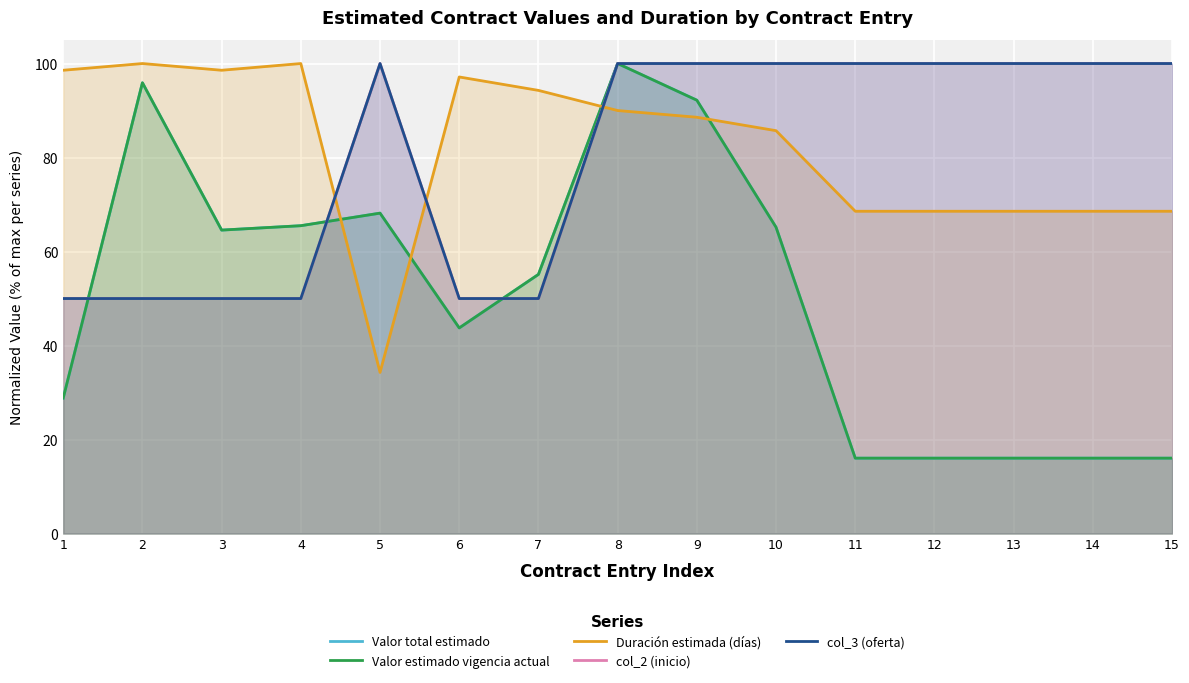

At 3, list the series in order from largest to smallest.

Duración estimada (días), Valor total estimado, Valor estimado vigencia actual, col_2 (inicio), col_3 (oferta)